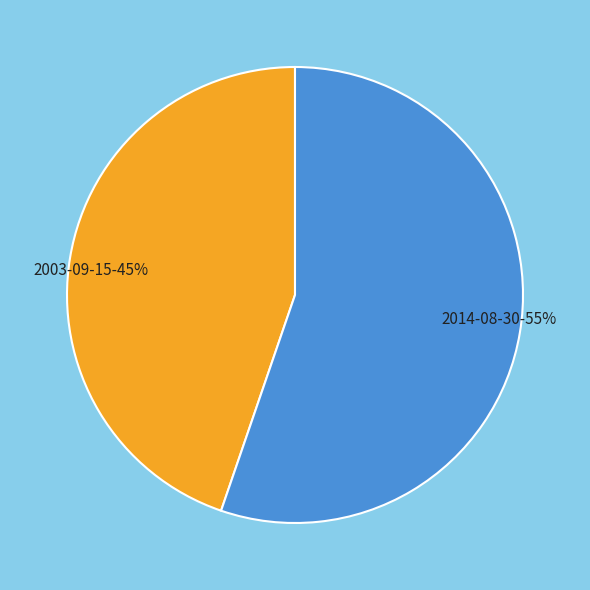

Count the number of slices in the pie.

2